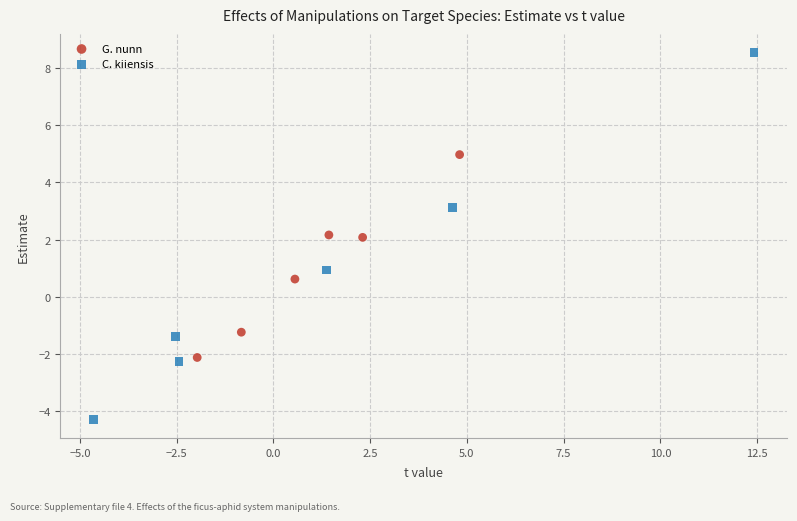

Which series contains the highest Y value?

C. kiiensis